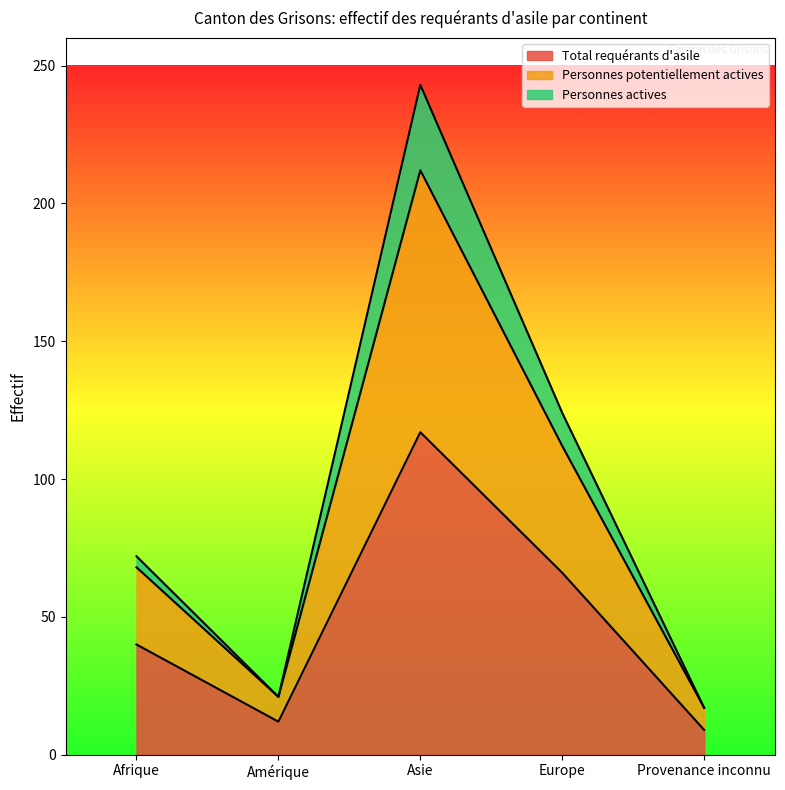

What is the highest value of the Total requérants d'asile series?

117